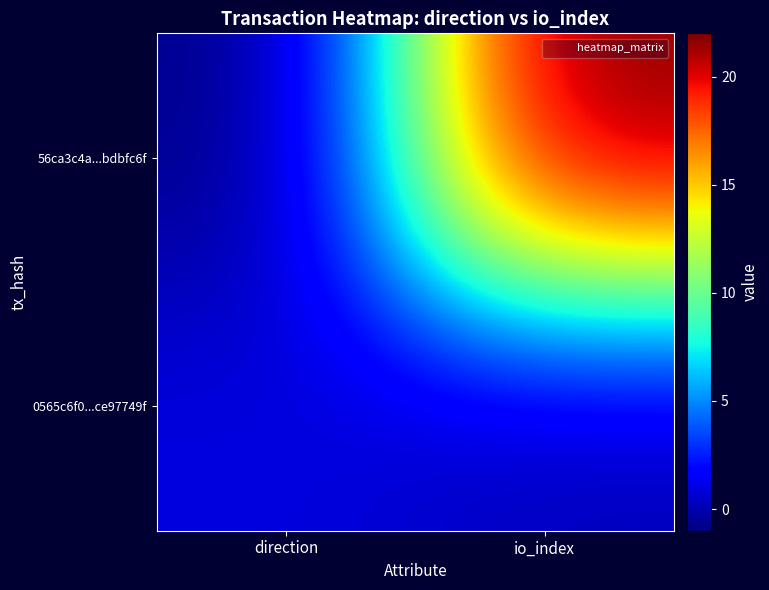

Reading right to left, extract all data points from this chart.

56ca3c4a...bdbfc6f: io_index=22	direction=-1
0565c6f0...ce97749f: io_index=0	direction=1